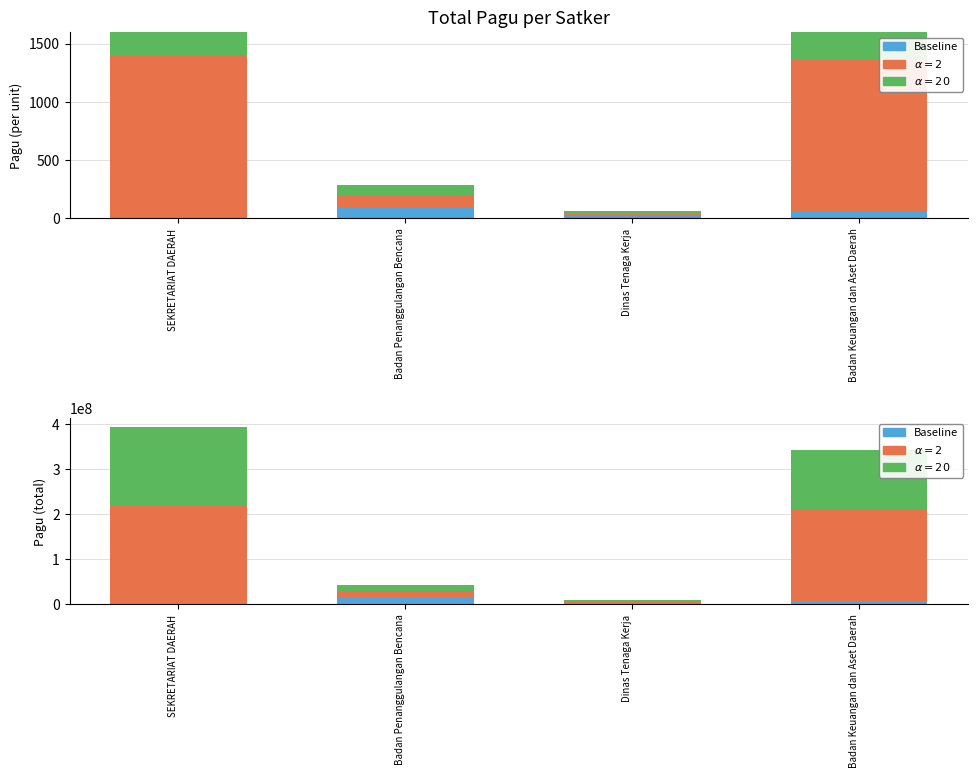

What is the smallest value displayed?

400000